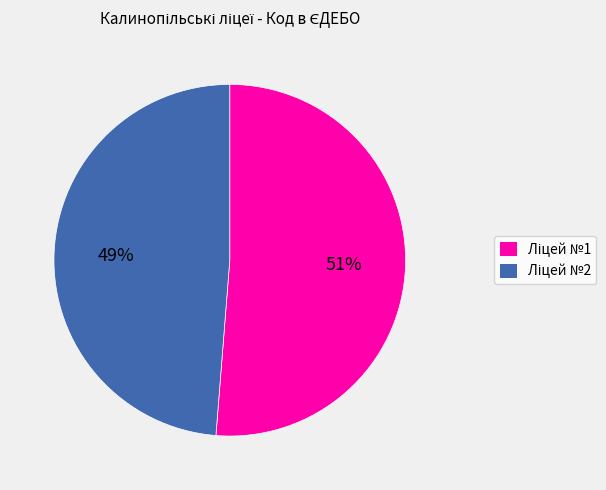

To the nearest percent, what is the average slice percentage?

50%